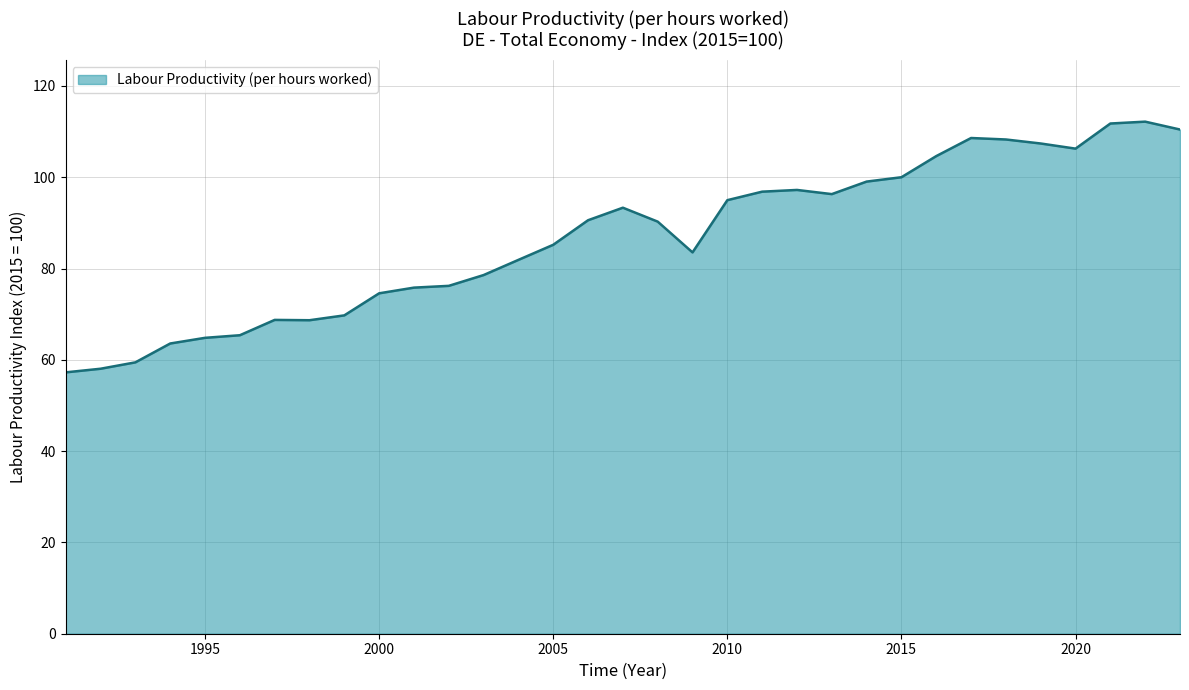

What is the difference between the maximum and minimum values?

54.9